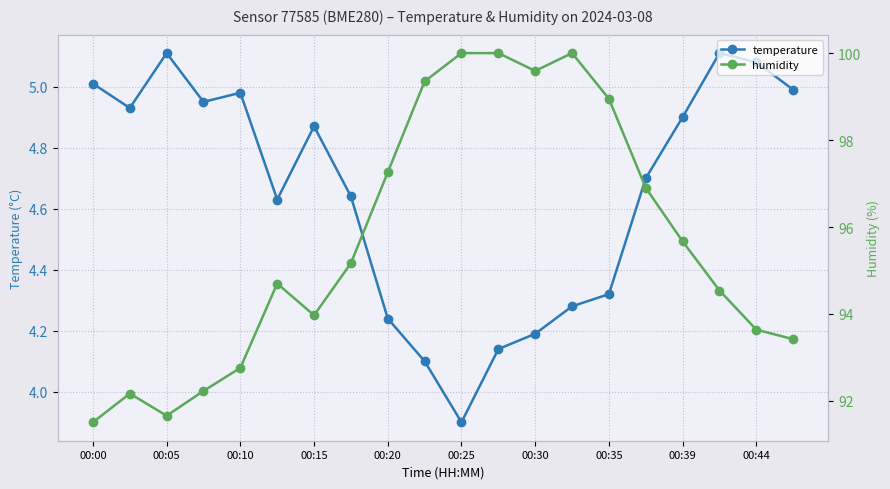

What is the lowest value of the temperature series?

3.9